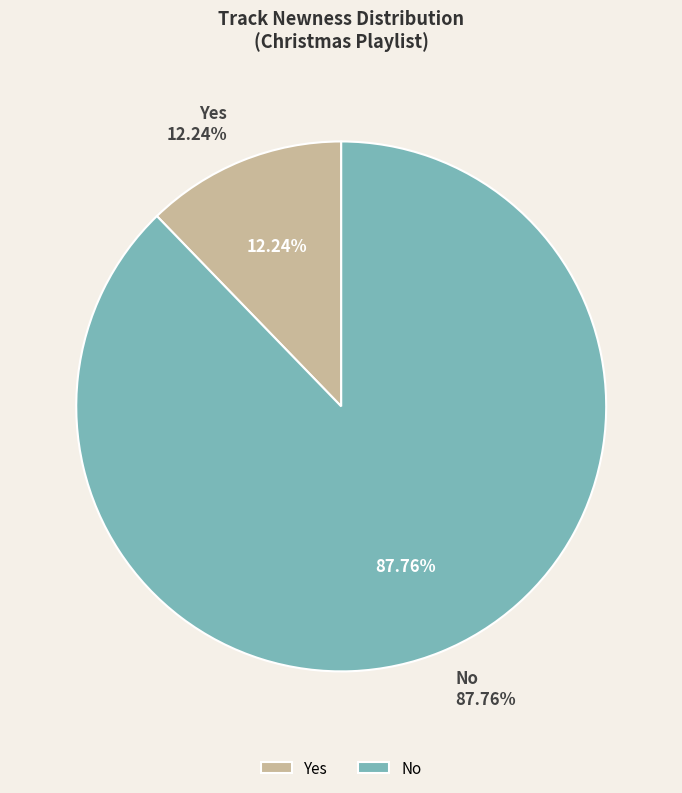

To the nearest percent, what is the combined percentage of Yes and No?

100%